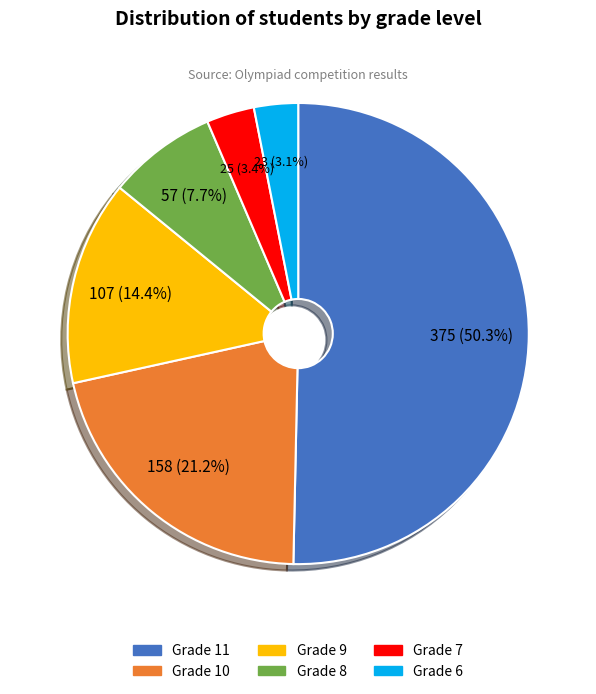

Count the number of slices in the pie.

6